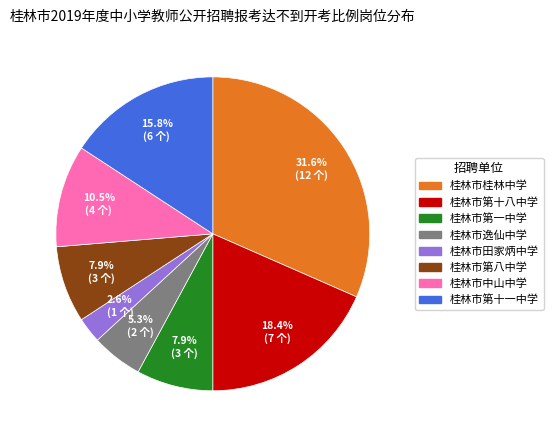

What percentage do 桂林市中山中学 and 桂林市第一中学 together represent?

18.4%